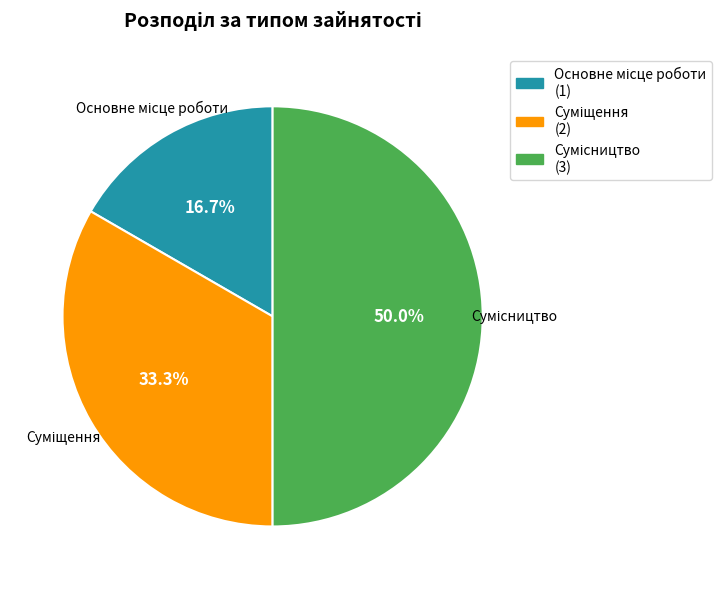

How many slices are in this pie chart?

3